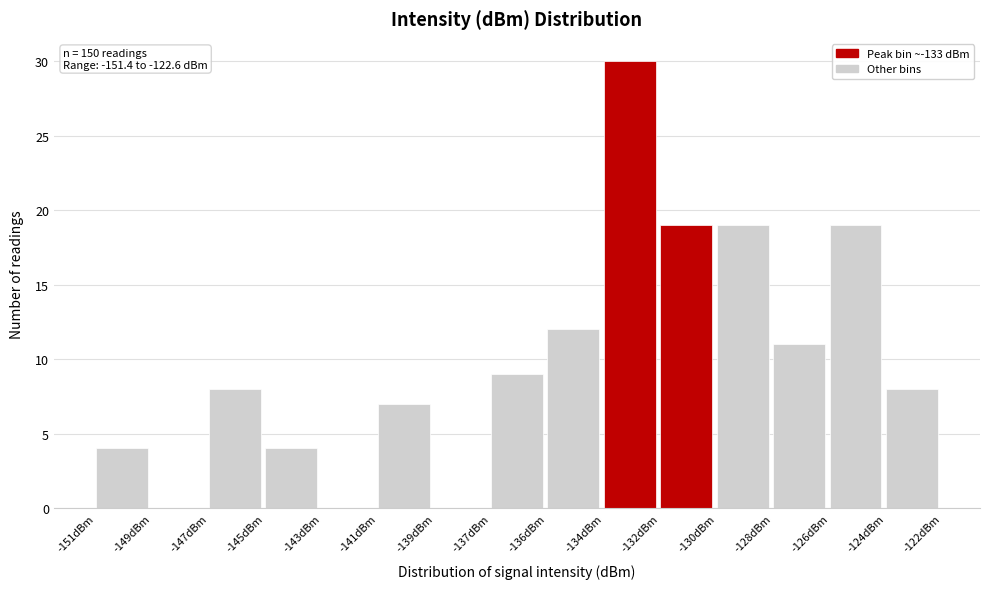

Reading left to right, list all the values displayed in this chart.

-151dBm=4	-149dBm=0	-147dBm=8	-145dBm=4	-143dBm=0	-141dBm=7	-139dBm=0	-137dBm=9	-136dBm=12	-134dBm=30	-132dBm=19	-130dBm=19	-128dBm=11	-126dBm=19	-124dBm=8